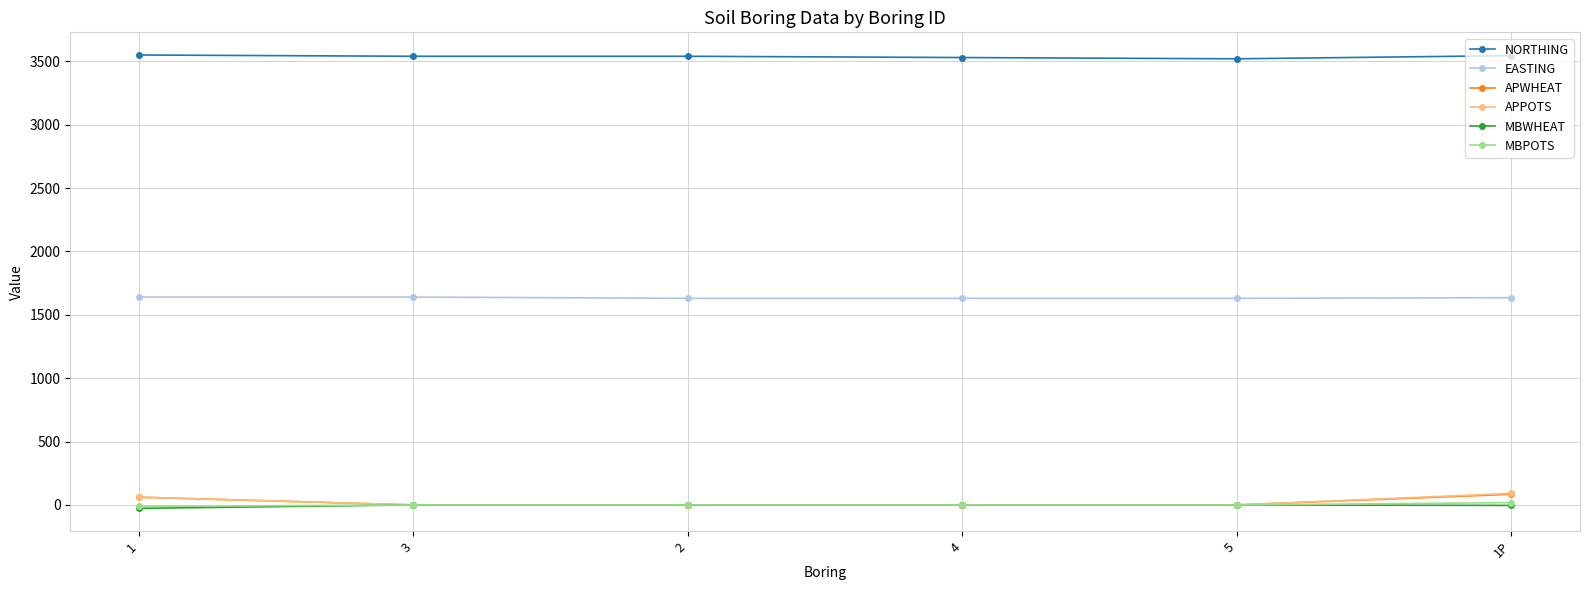

True or false: MBWHEAT has more than 2 interior local peaks.

False